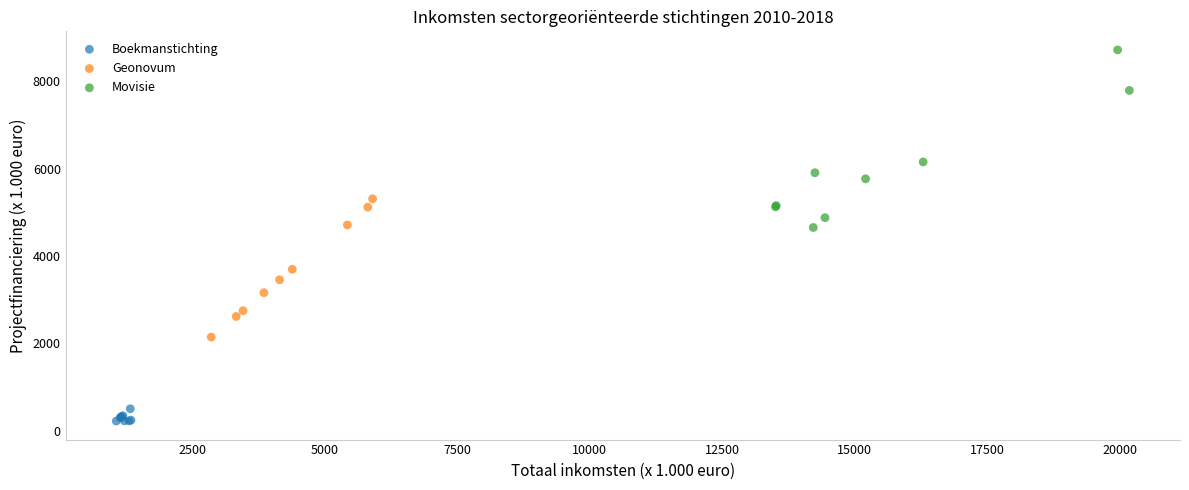

Which series contains the lowest Y value?

Boekmanstichting